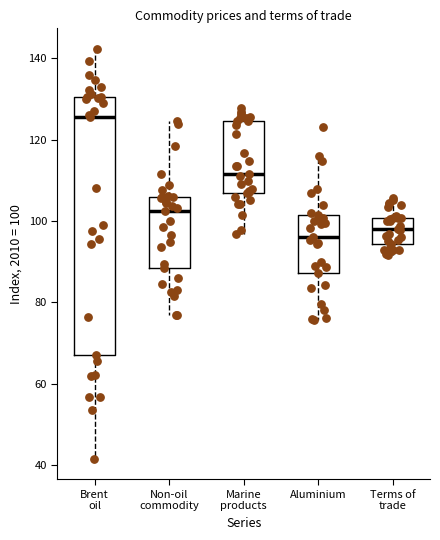

Reading left to right, read every box against the y-axis: the position of its median line, the range the box covers, and the ends of its whiskers. The values are not printed on the chart, so give them approximately, as read against the axis.

Brent oil: median 126, box 68 to 130, whiskers 42 to 142
Non-oil commodity: median 102, box 88 to 106, whiskers 76 to 124
Marine products: median 112, box 106 to 124, whiskers 96 to 128
Aluminium: median 96, box 88 to 102, whiskers 76 to 116
Terms of trade: median 98, box 94 to 100, whiskers 92 to 106